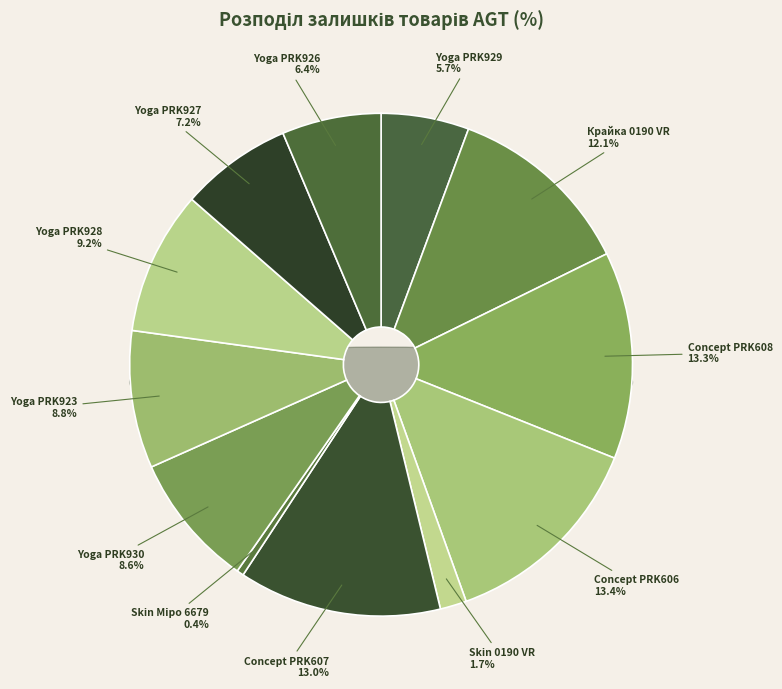

The Крайка 0190 VR slice represents 3% of the pie. True or false?

False